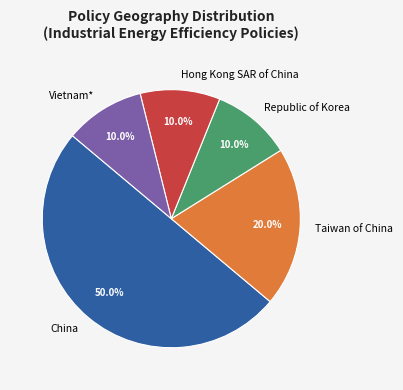

Which slice is the largest?

China